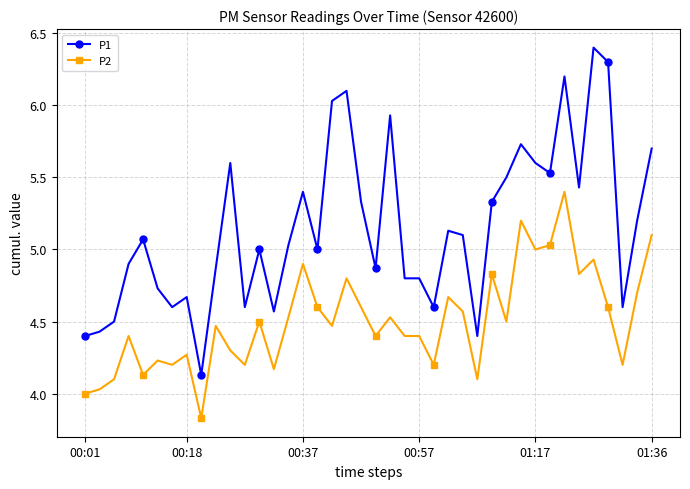

True or false: P2 has more than 1 points higher than both neighbors.

True